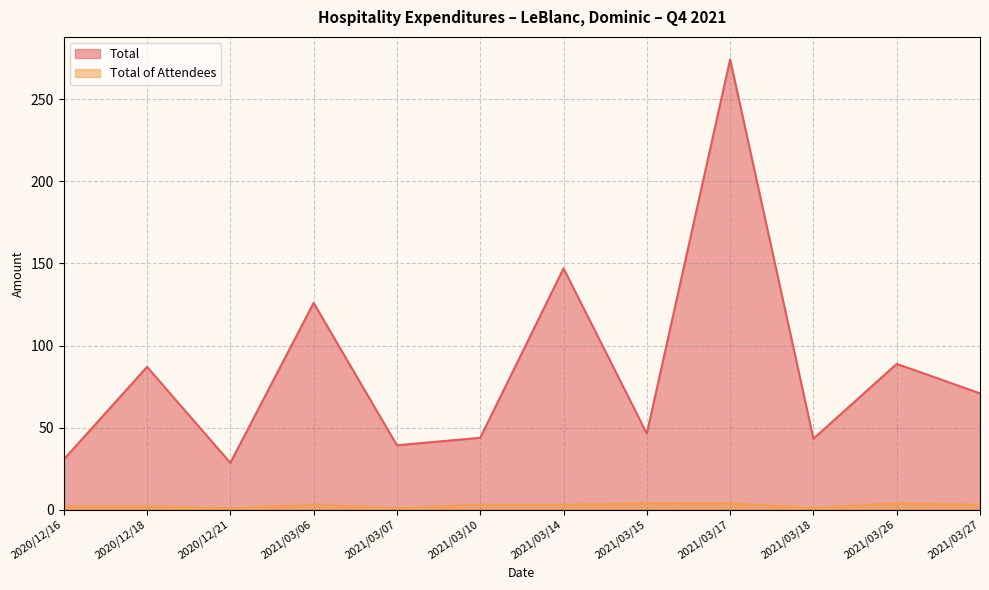

Which series has the largest total across all categories?

Total